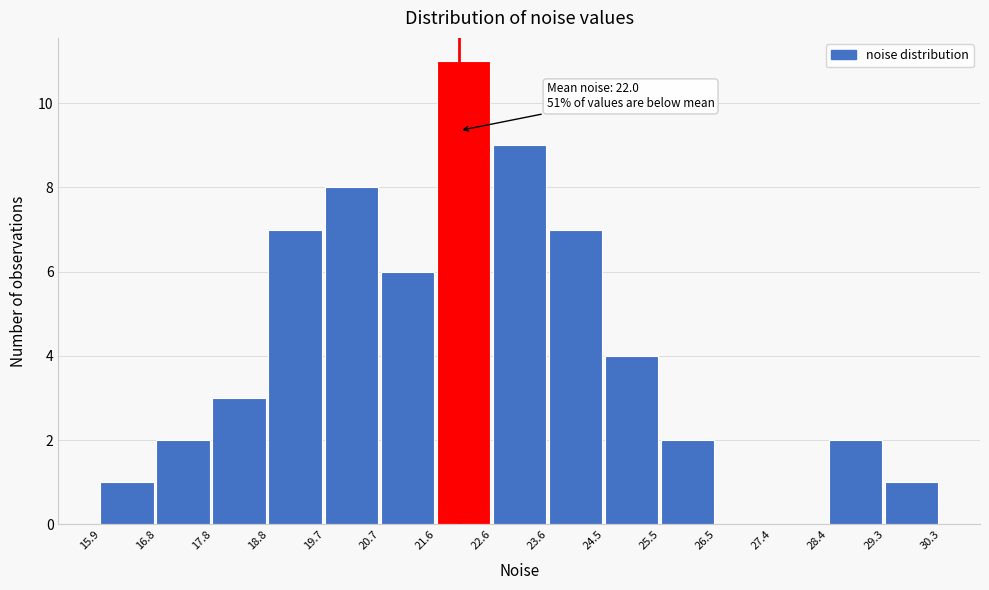

Over which range of the x-axis is the bar tallest?

21.6 to 22.6